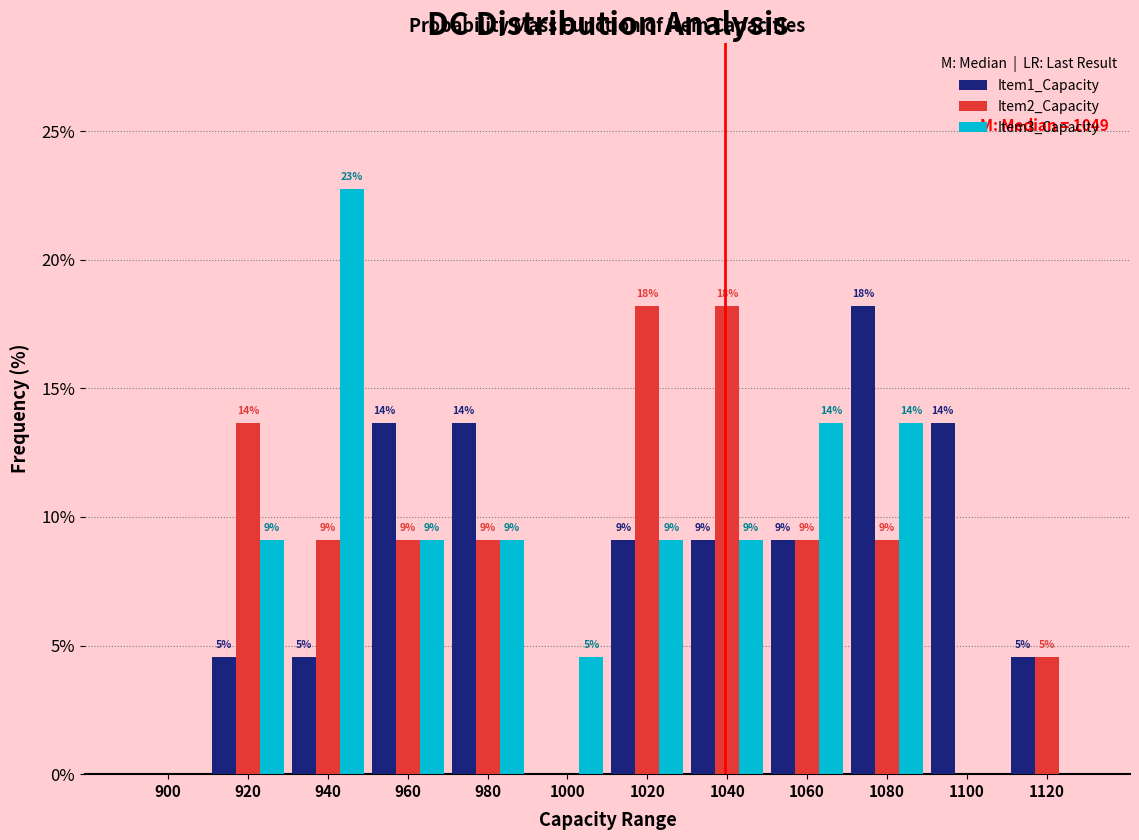

What are all the series names shown in the legend?

Item1_Capacity, Item2_Capacity, Item3_Capacity